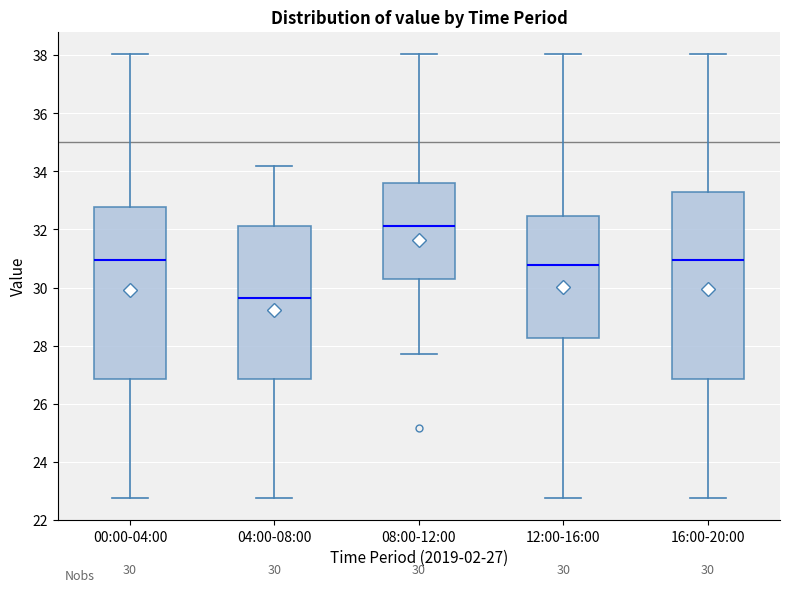

Which box's median line is the highest?

08:00-12:00